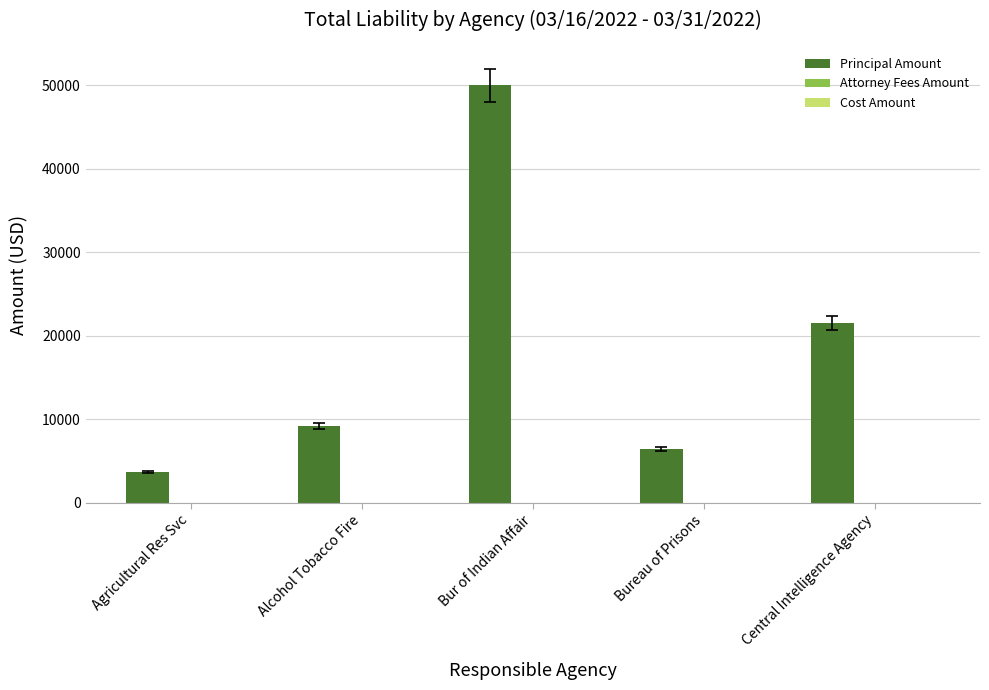

What is the sum of the values at Bur of Indian Affair and Agricultural Res Svc?

53692.2